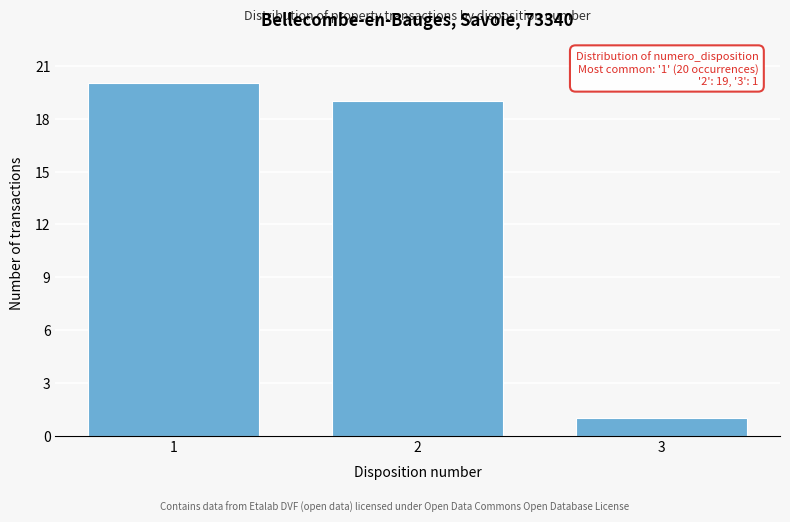

Reading left to right, transcribe all the data shown in this chart.

20	19	1